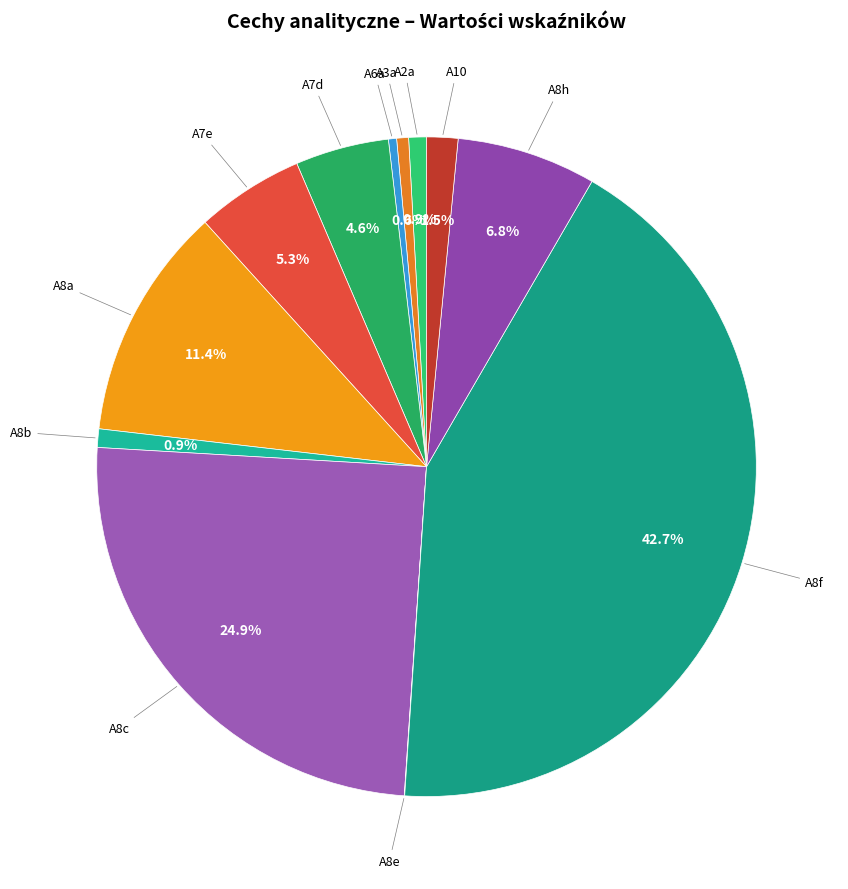

Which slice is the smallest?

A8e